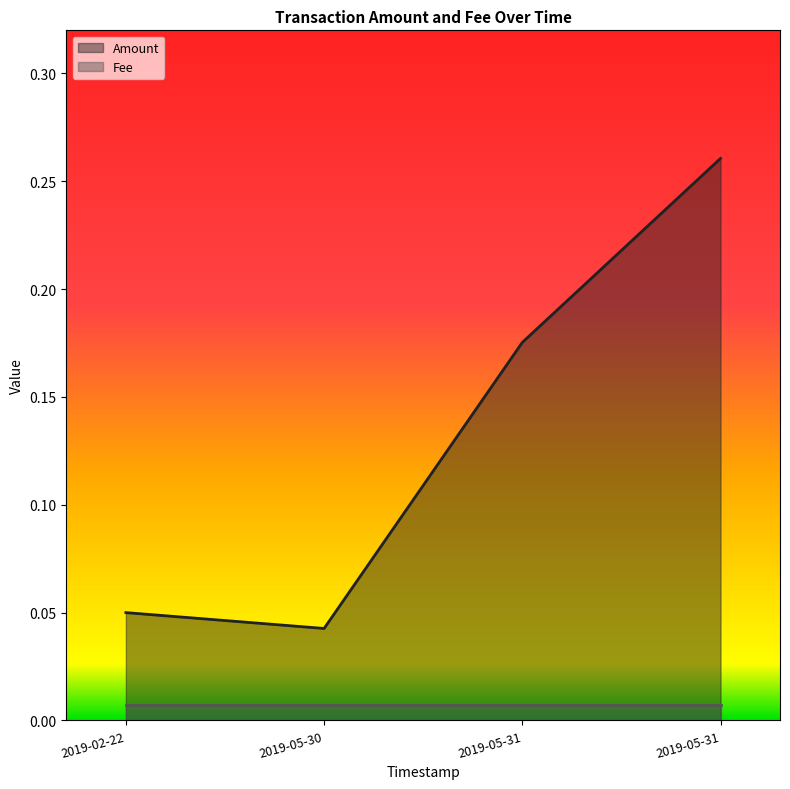

True or false: the data shows 0.0 at 2019-05-30.

False